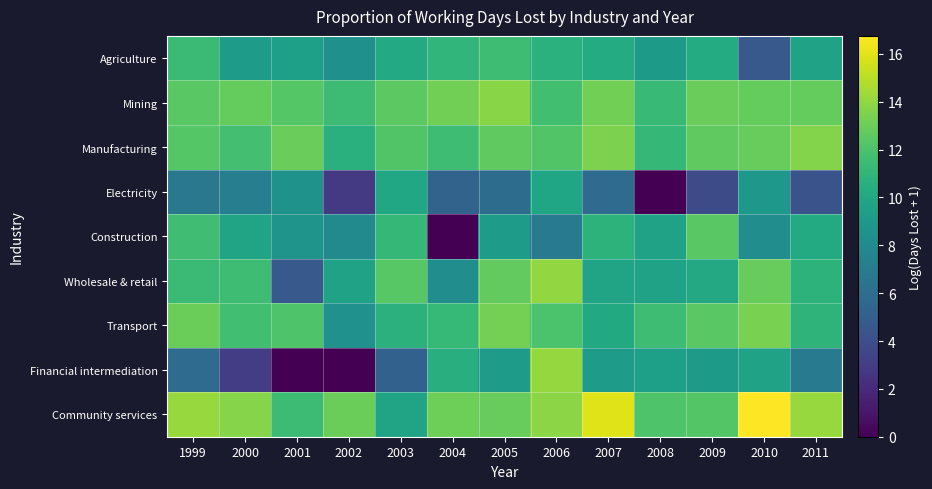

Which series has the largest total across all categories?

Community services